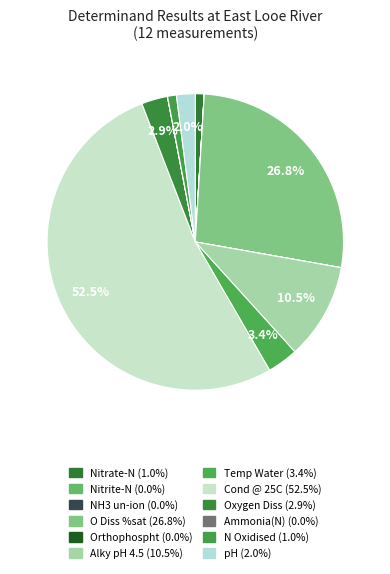

How many slices are in this pie chart?

12